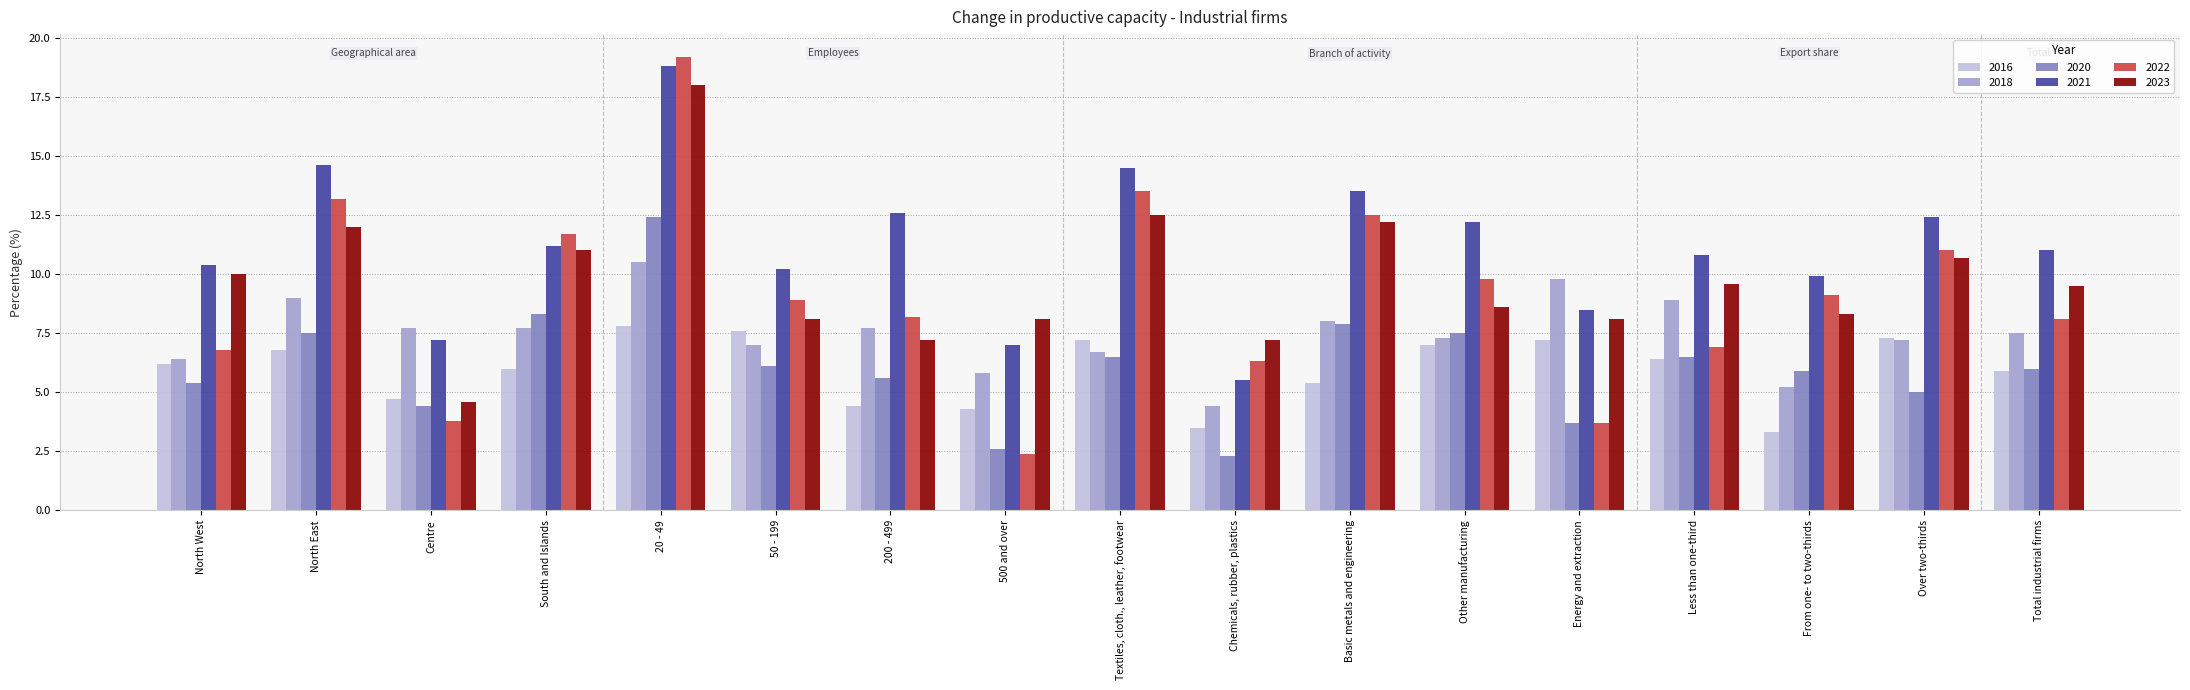

What is the lowest value of the 2016 series?

3.3